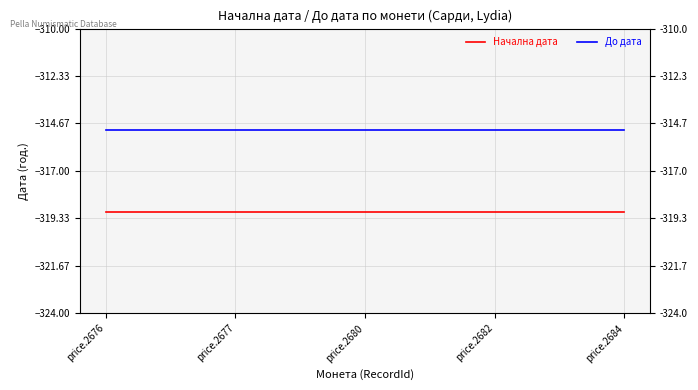

Reading left to right, transcribe all the data shown in this chart.

Начална дата: price.2676=-319	price.2677=-319	price.2680=-319	price.2682=-319	price.2684=-319
До дата: price.2676=-315	price.2677=-315	price.2680=-315	price.2682=-315	price.2684=-315